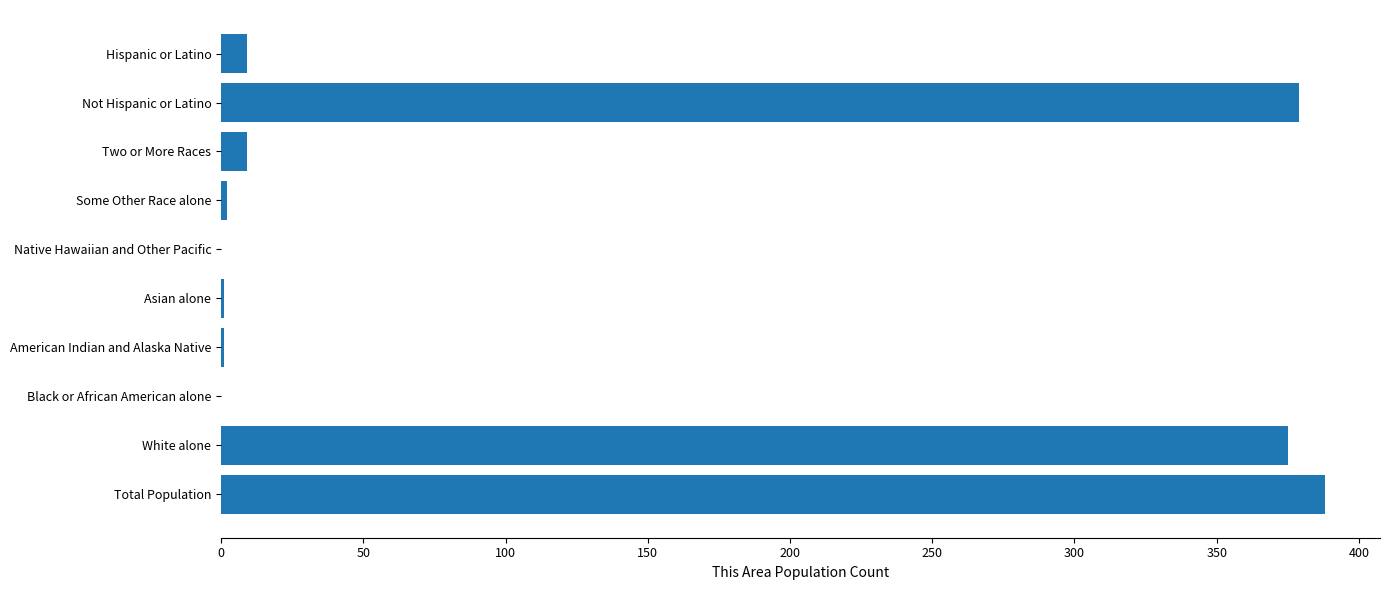

Are the bars horizontal?

Yes